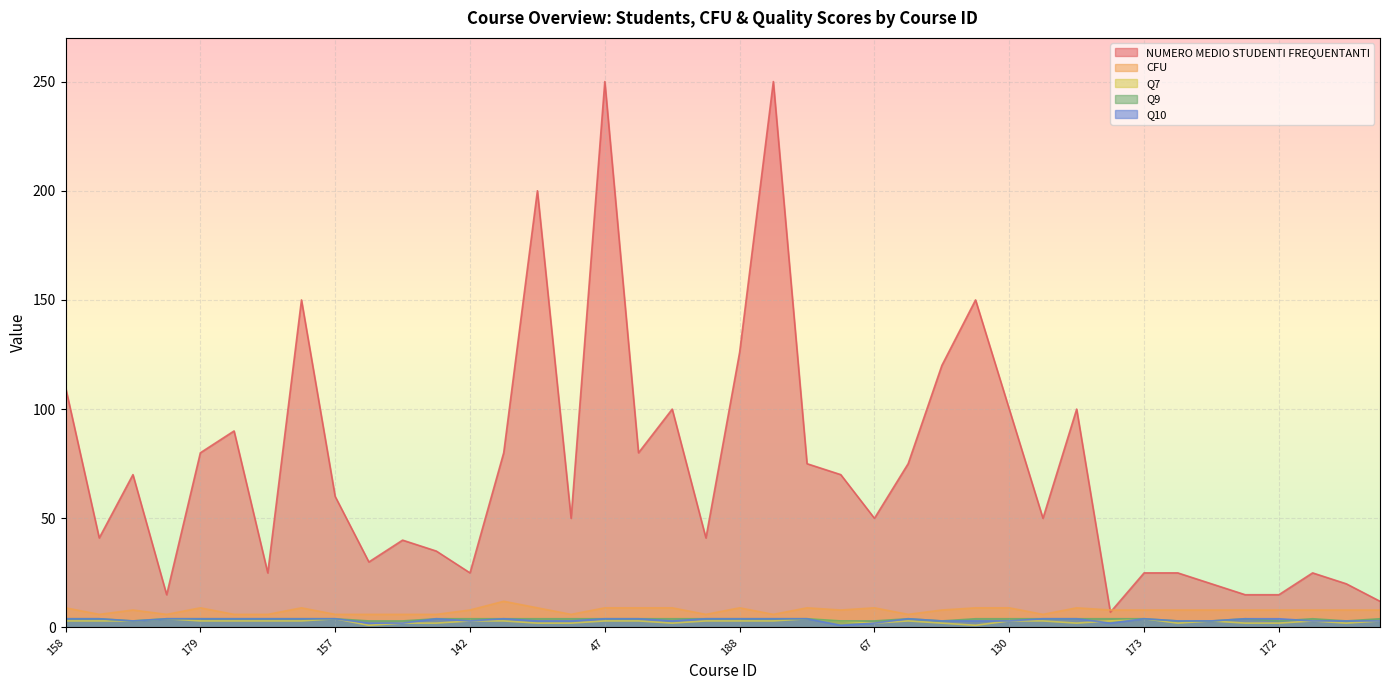

Which series changed the most between 128 and 235?

NUMERO MEDIO STUDENTI FREQUENTANTI